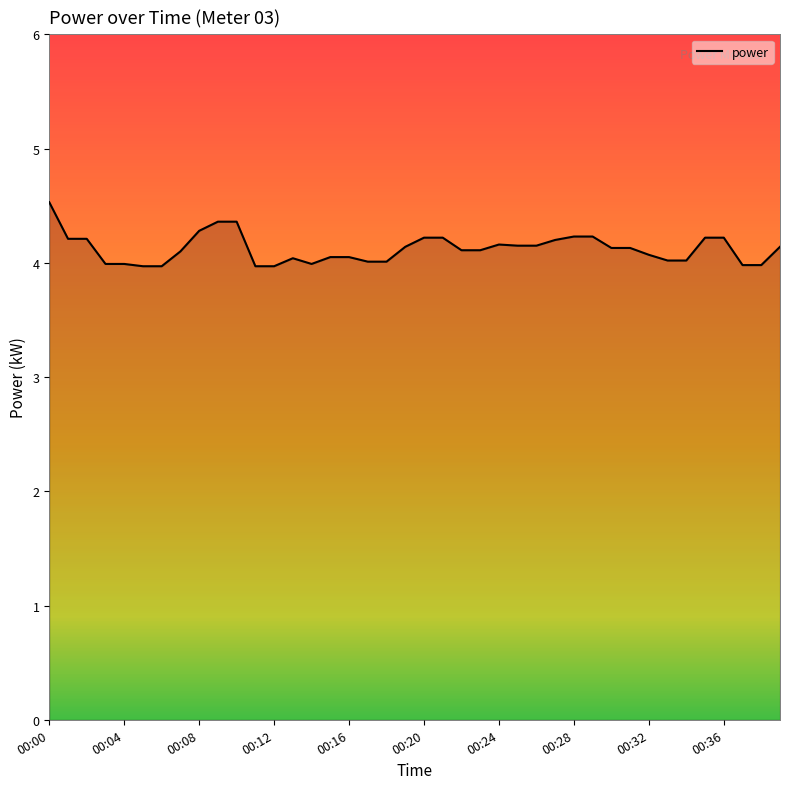

What is the maximum value shown in the chart?

4.5